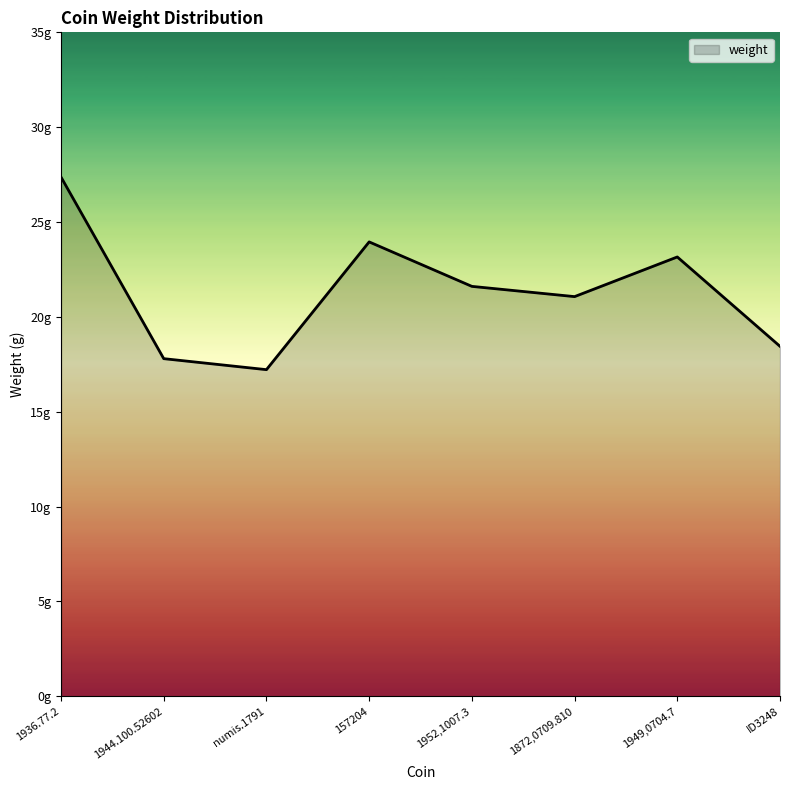

Between 1936.77.2 and numis.1791, which is larger?

1936.77.2